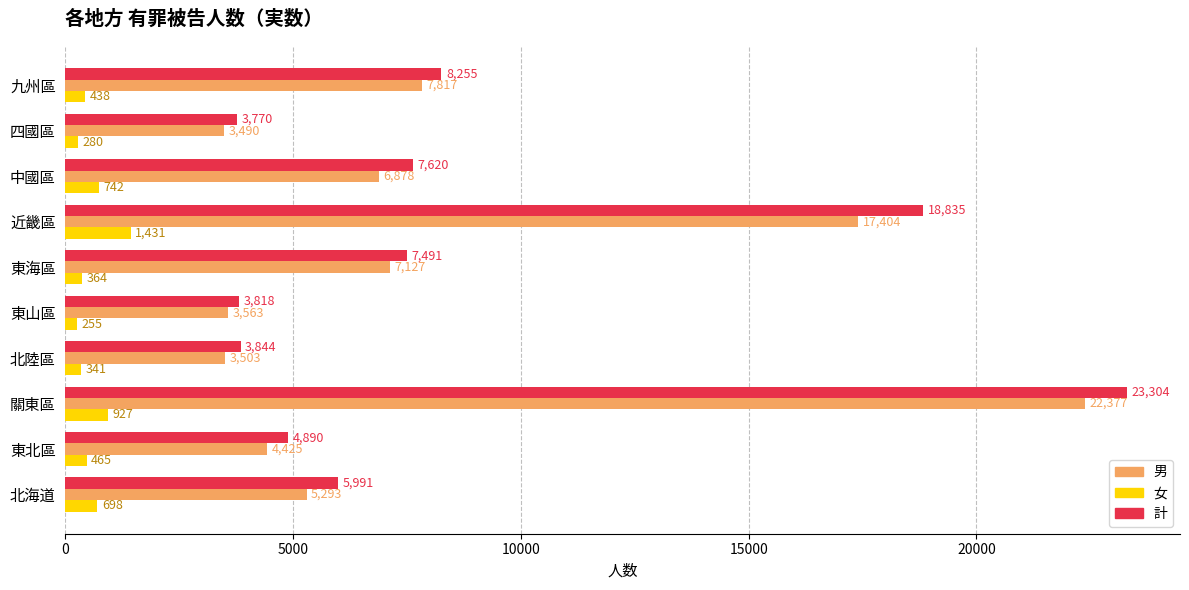

Which label corresponds to the smallest value in the chart?

東山區